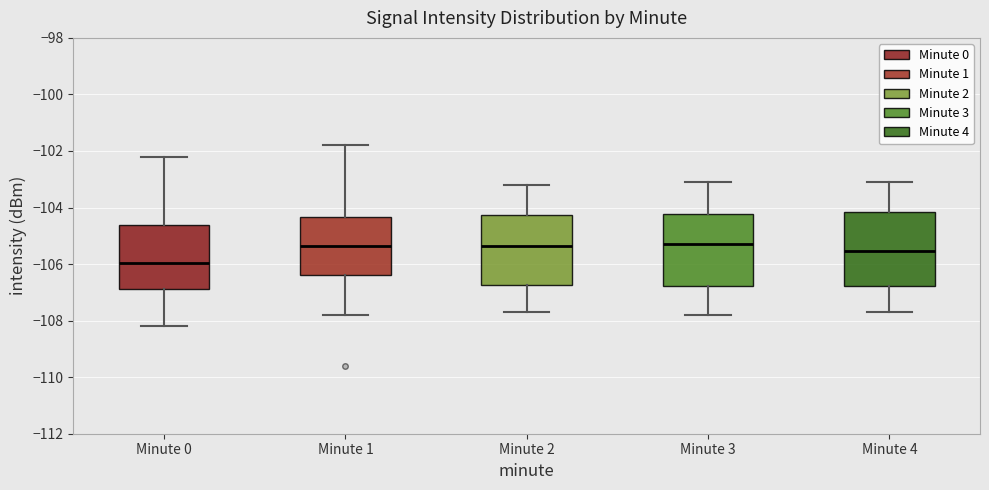

Reading left to right, transcribe this box plot: for each box, give where its median line is, the range the box spans, and where its two whiskers end, as read against the y-axis. The values are not printed on the chart, so give them approximately, as read against the axis.

Minute 0: median -106.0, box -106.8 to -104.6, whiskers -108.2 to -102.2
Minute 1: median -105.4, box -106.4 to -104.4, whiskers -107.8 to -101.8
Minute 2: median -105.4, box -106.8 to -104.2, whiskers -107.6 to -103.2
Minute 3: median -105.2, box -106.8 to -104.2, whiskers -107.8 to -103.0
Minute 4: median -105.6, box -106.8 to -104.2, whiskers -107.6 to -103.0